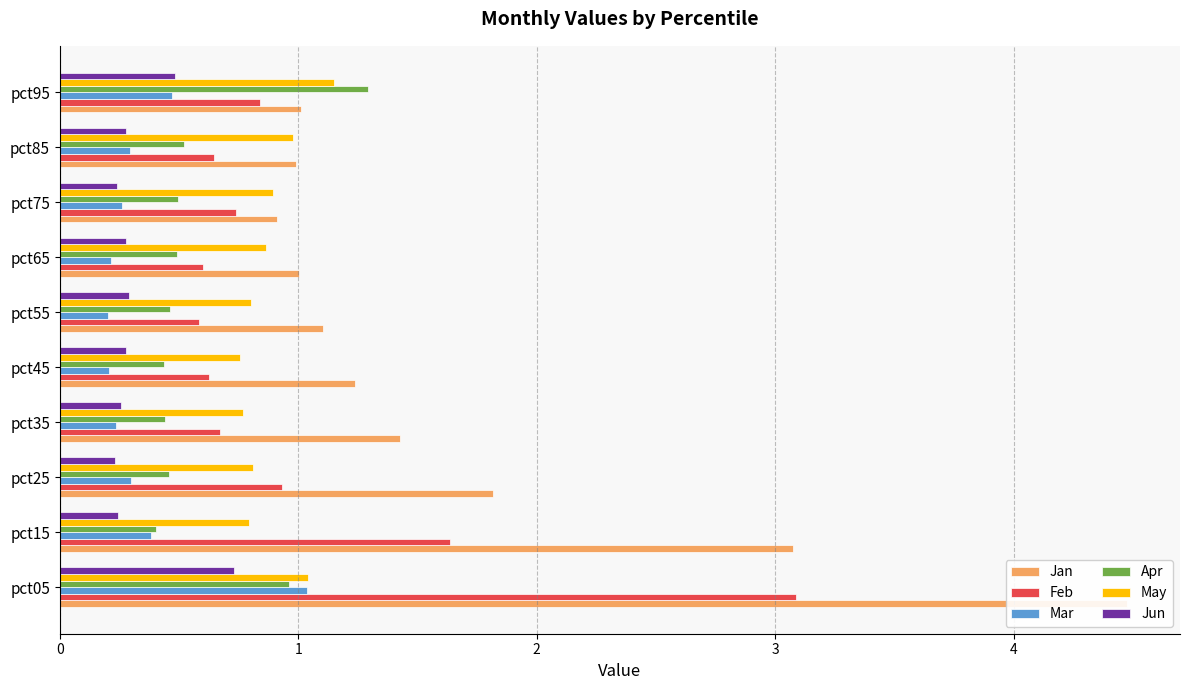

Which series has the largest total across all categories?

Jan